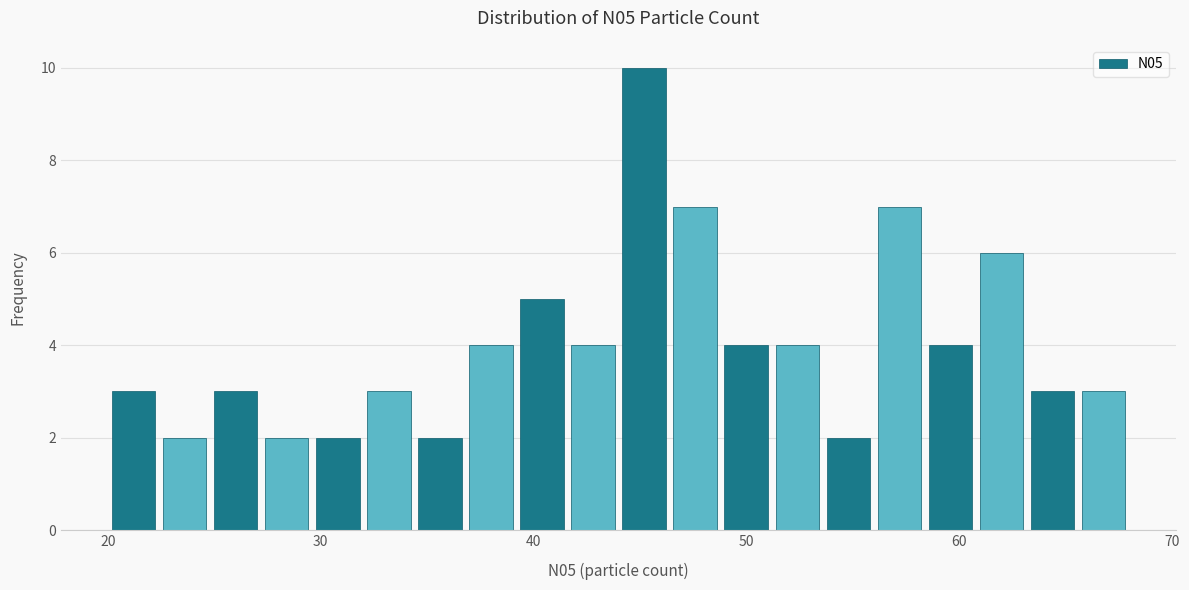

Around what value on the x-axis is the tallest bar? Give the approximate position of its centre, as read against the axis.

45